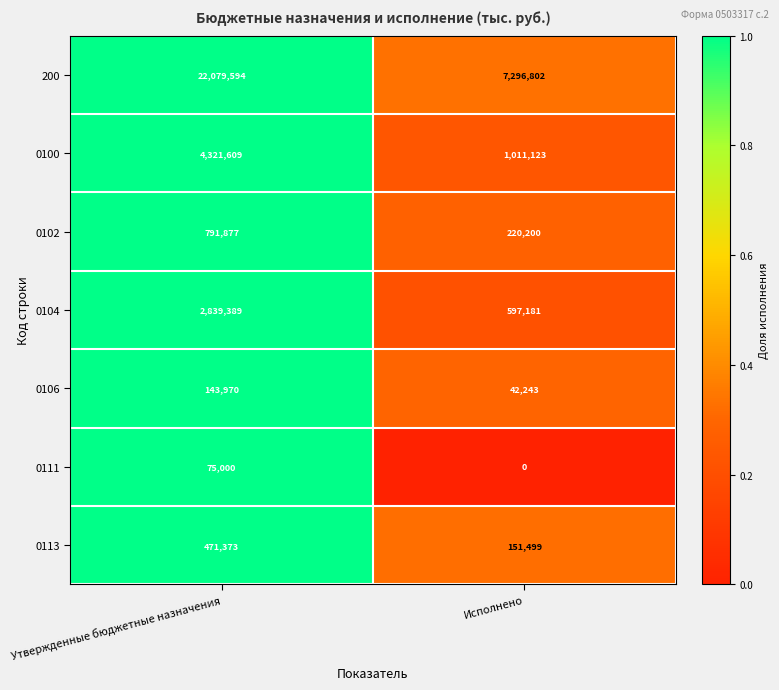

What is the sum of the 0113 values at Исполнено and Утвержденные бюджетные назначения?

622872